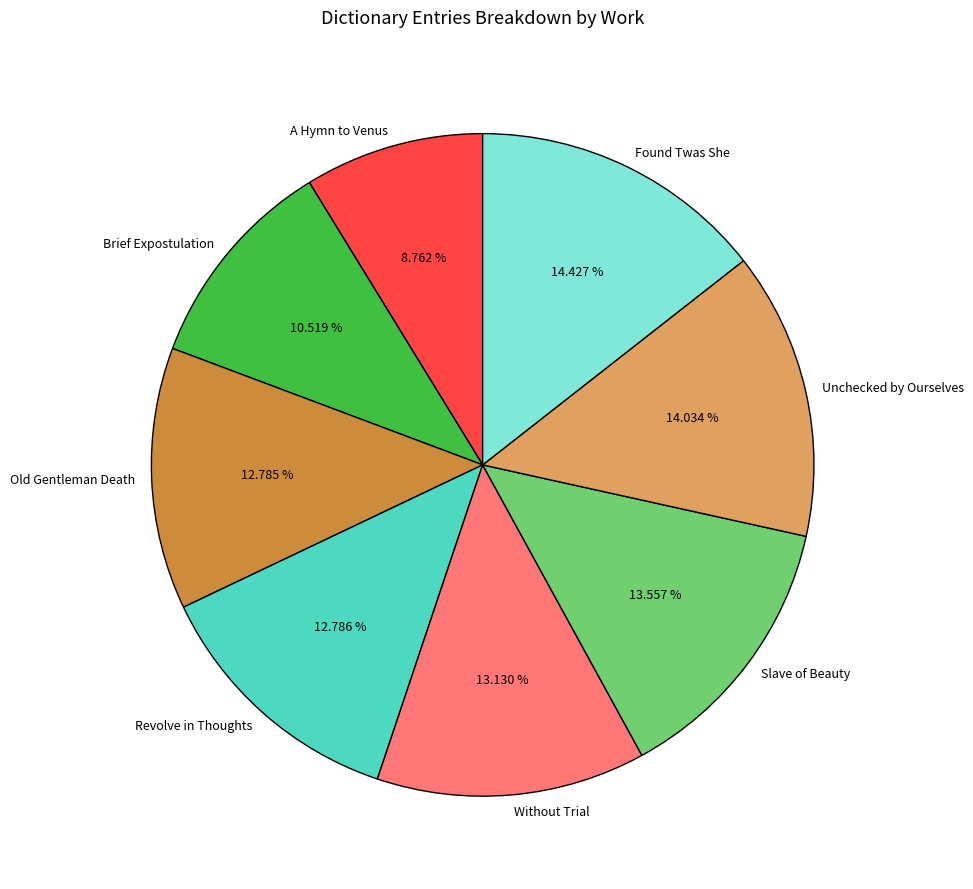

Combined, do A Hymn to Venus and Brief Expostulation account for over 50%?

No